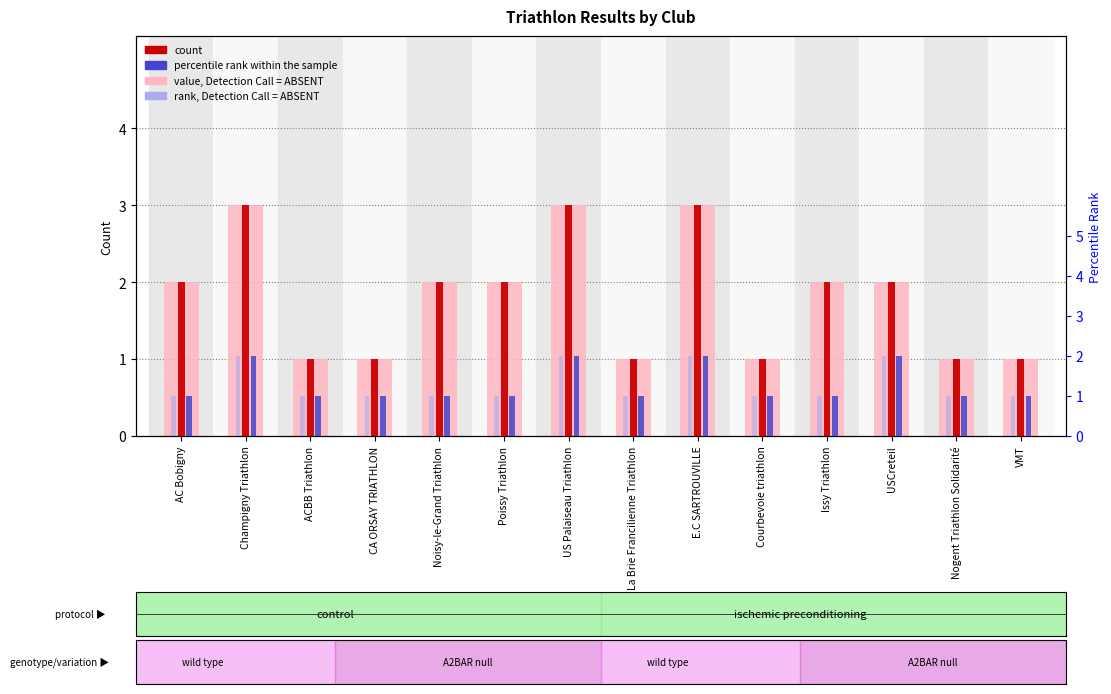

Read the value, Detection Call = ABSENT value at E.C SARTROUVILLE.

3